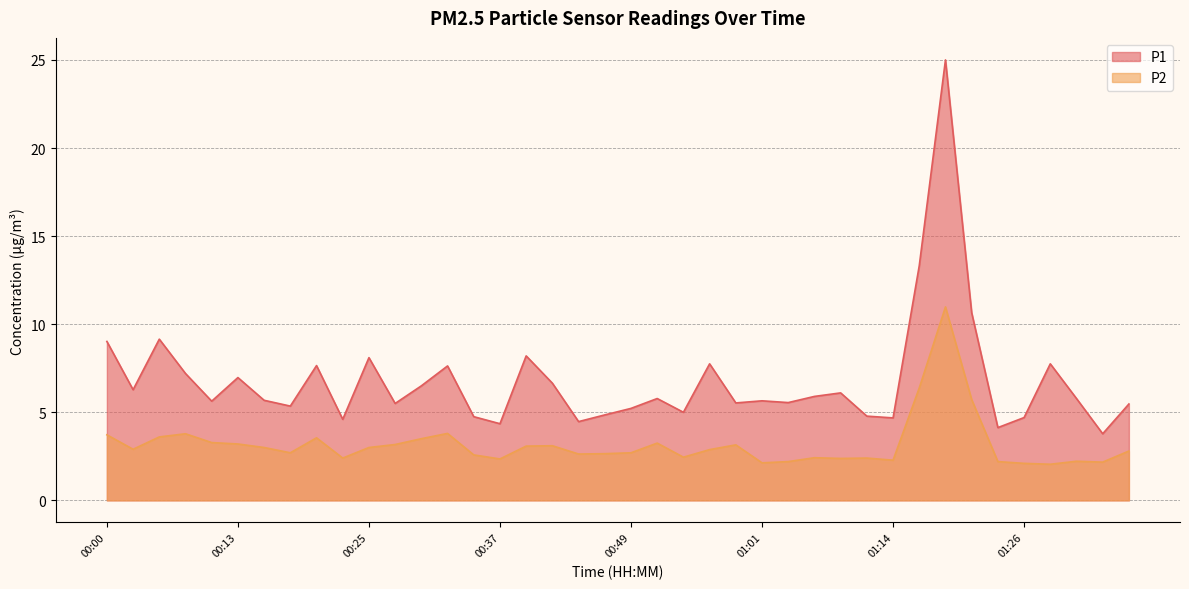

Between 00:05 and 00:08, which is larger?

00:05